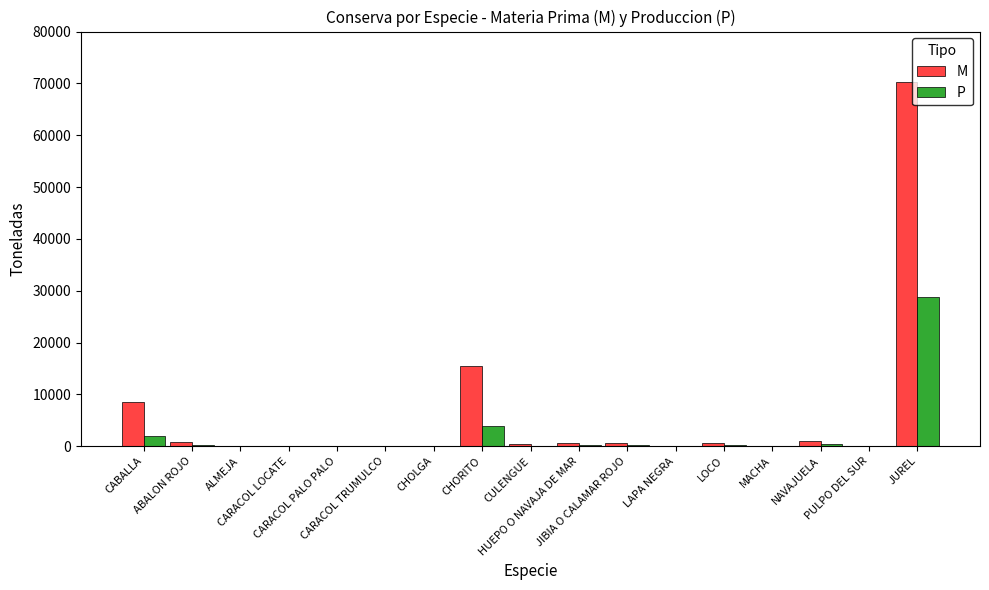

Does the chart contain stacked bars?

No